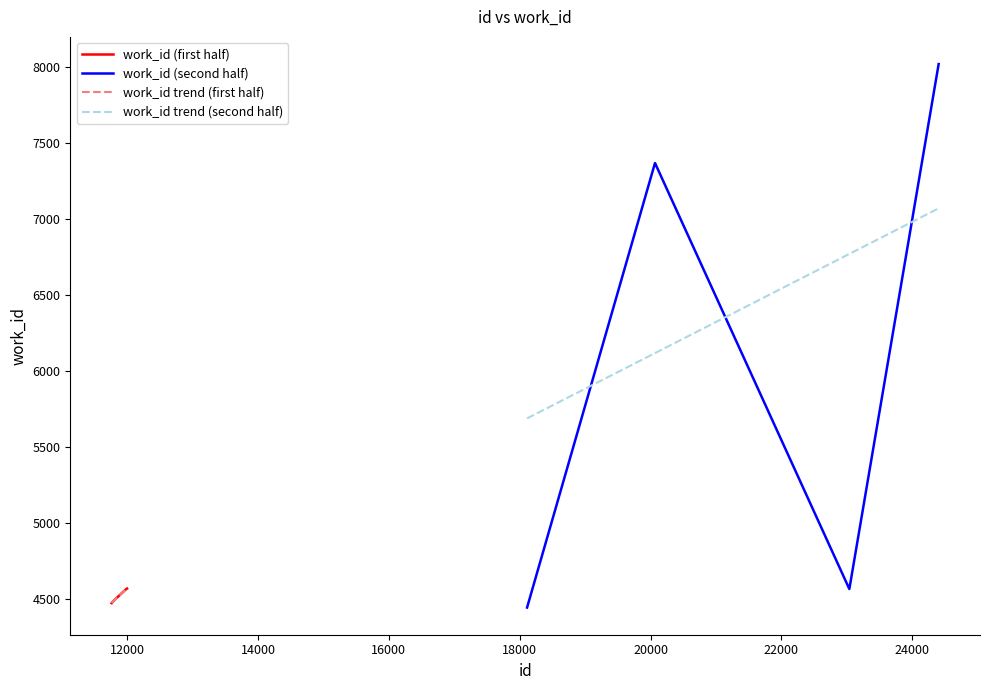

What is the maximum value for work_id trend (first half)?

4567.3